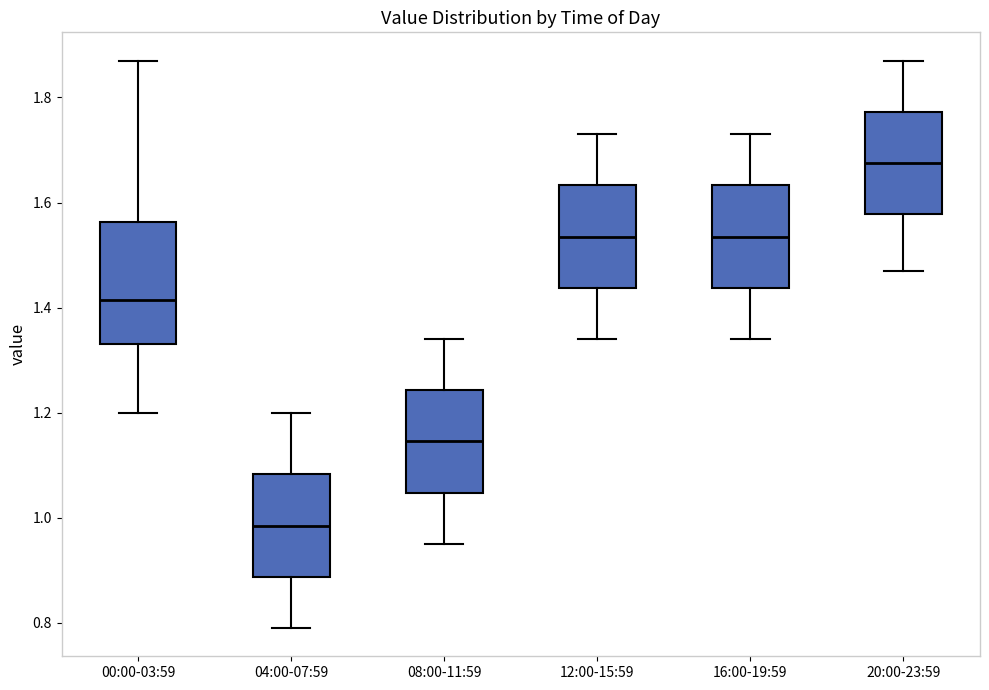

Reading left to right, read every box against the y-axis: the position of its median line, the range the box covers, and the ends of its whiskers. The values are not printed on the chart, so give them approximately, as read against the axis.

00:00-03:59: median 1.42, box 1.34 to 1.56, whiskers 1.20 to 1.88
04:00-07:59: median 0.98, box 0.88 to 1.08, whiskers 0.80 to 1.20
08:00-11:59: median 1.14, box 1.04 to 1.24, whiskers 0.96 to 1.34
12:00-15:59: median 1.54, box 1.44 to 1.64, whiskers 1.34 to 1.74
16:00-19:59: median 1.54, box 1.44 to 1.64, whiskers 1.34 to 1.74
20:00-23:59: median 1.68, box 1.58 to 1.78, whiskers 1.48 to 1.88